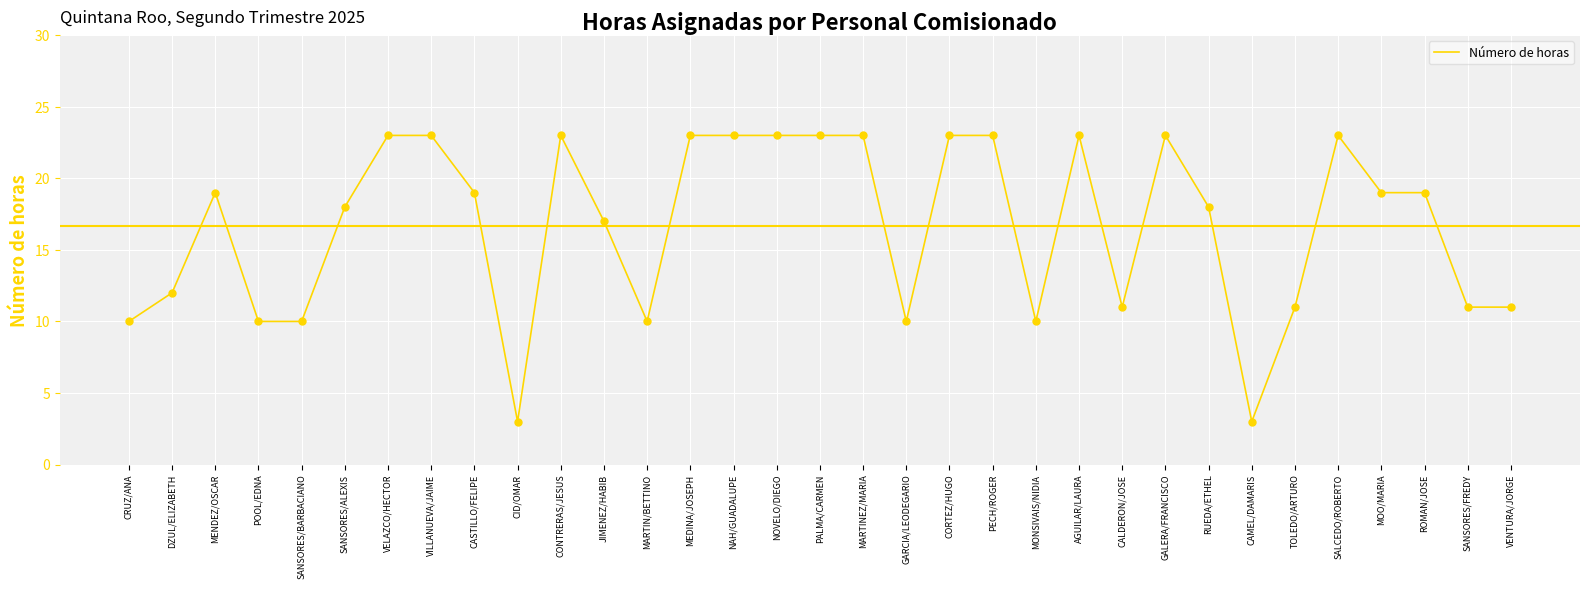

Which has a higher value, RUEDA/ETHEL or PECH/ROGER?

PECH/ROGER